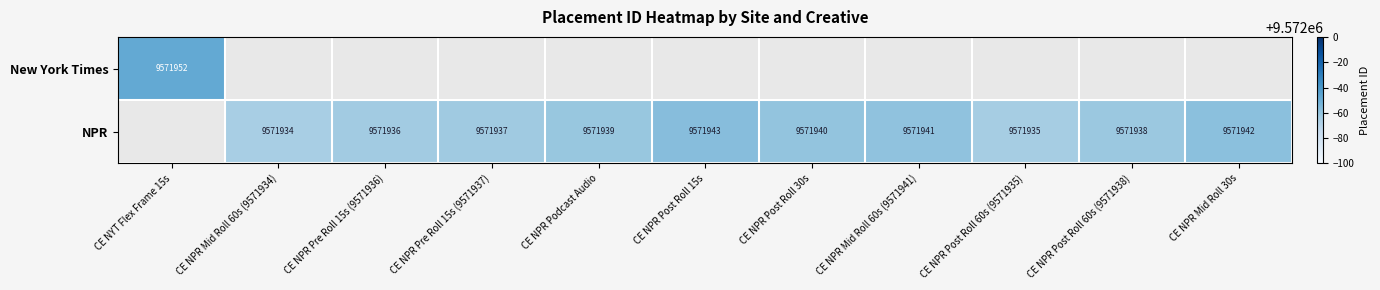

The NPR series shows 14221018 at CE NPR Mid Roll 30s. True or false?

False